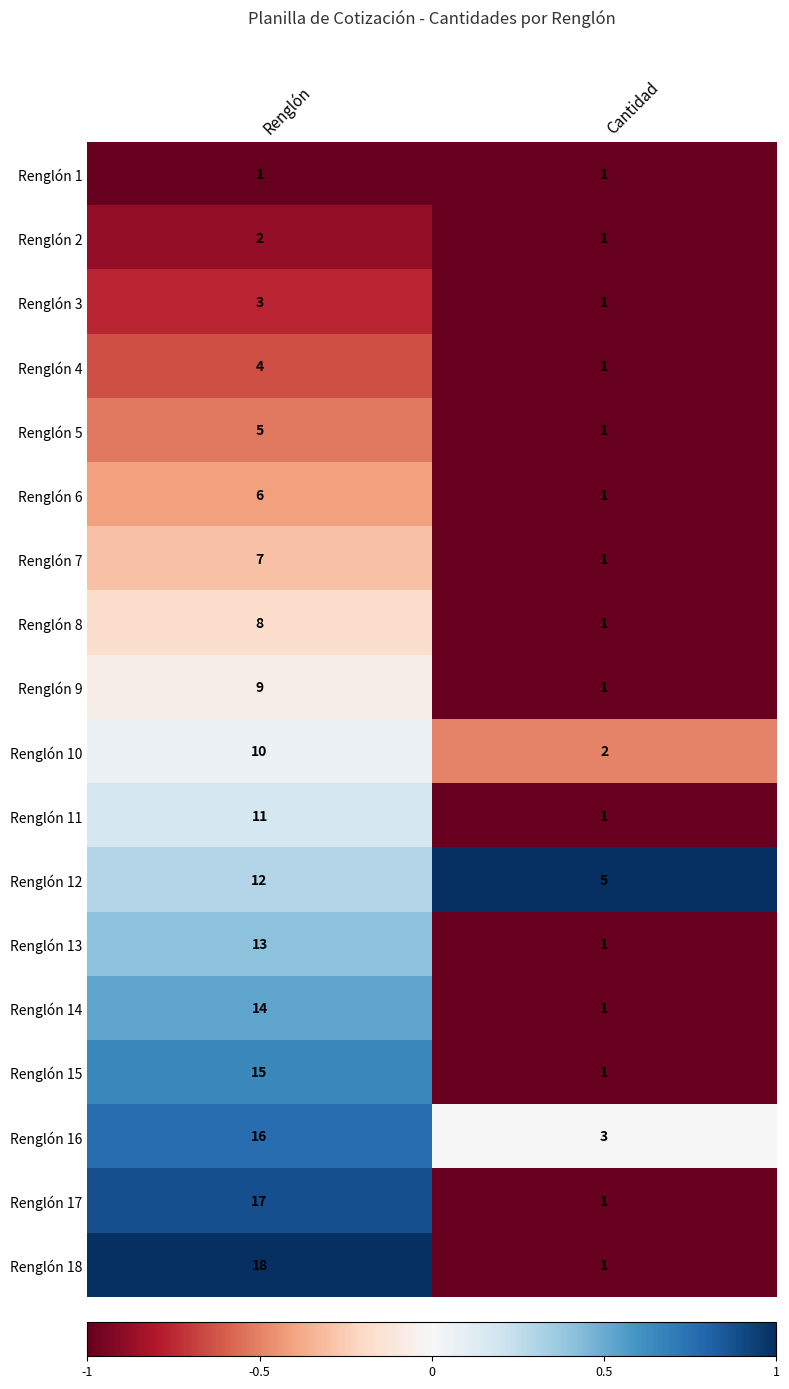

List the series in order of their peak value, highest first.

Renglón 18, Renglón 17, Renglón 16, Renglón 15, Renglón 14, Renglón 13, Renglón 12, Renglón 11, Renglón 10, Renglón 9, Renglón 8, Renglón 7, Renglón 6, Renglón 5, Renglón 4, Renglón 3, Renglón 2, Renglón 1